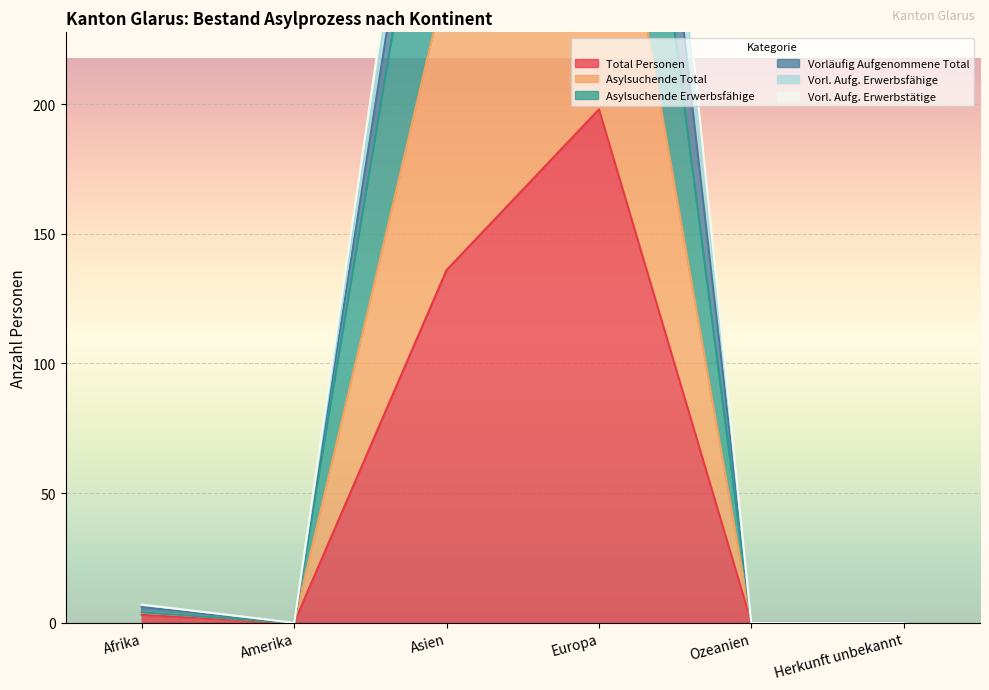

Is the value of Vorl. Aufg. Erwerbstätige at Amerika greater than the value of Asylsuchende Total at Asien?

No